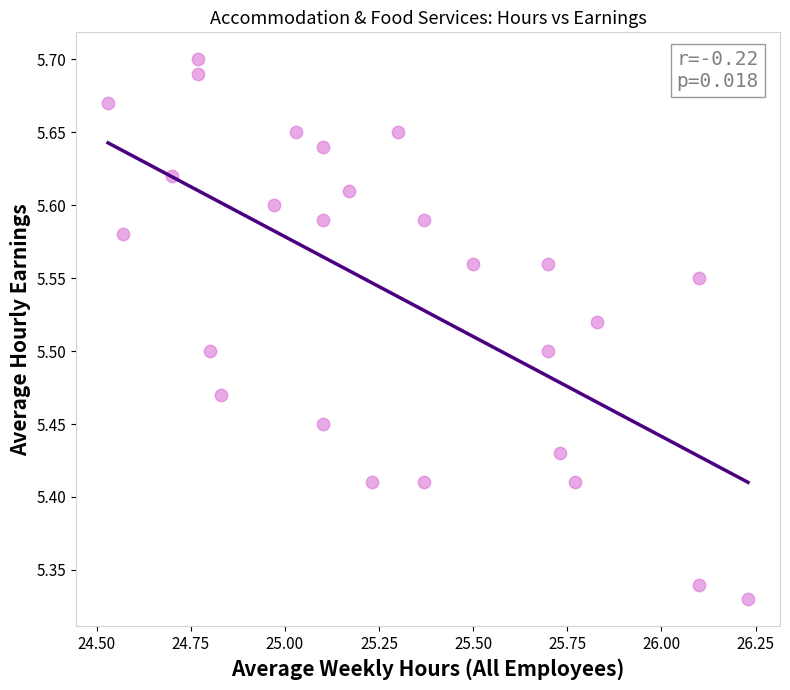

What is the range of X values (max minus min)?

1.7